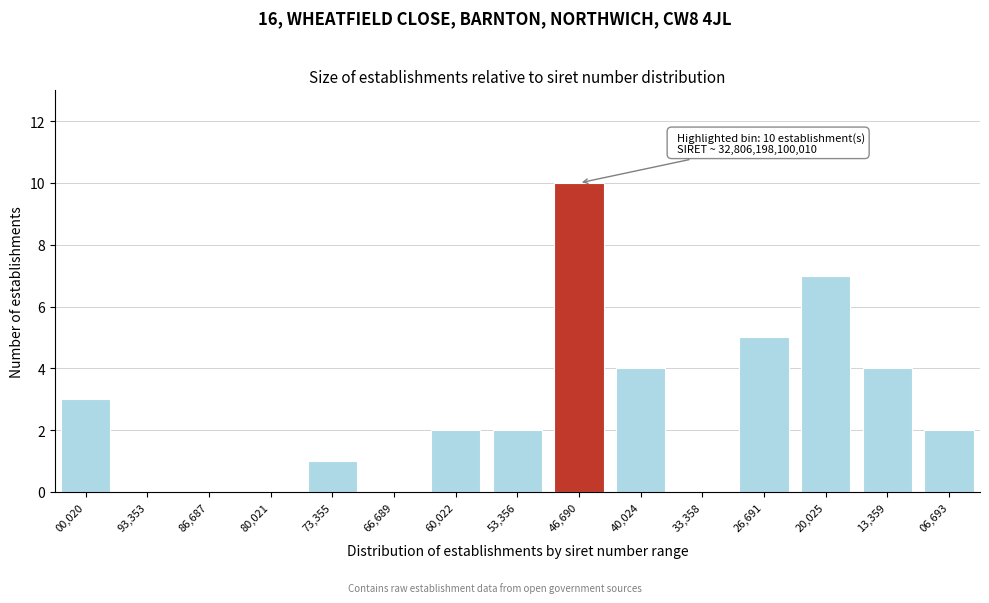

Reading left to right, list all the values displayed in this chart.

00,020=3	93,353=0	86,687=0	80,021=0	73,355=1	66,689=0	60,022=2	53,356=2	46,690=10	40,024=4	33,358=0	26,691=5	20,025=7	13,359=4	06,693=2